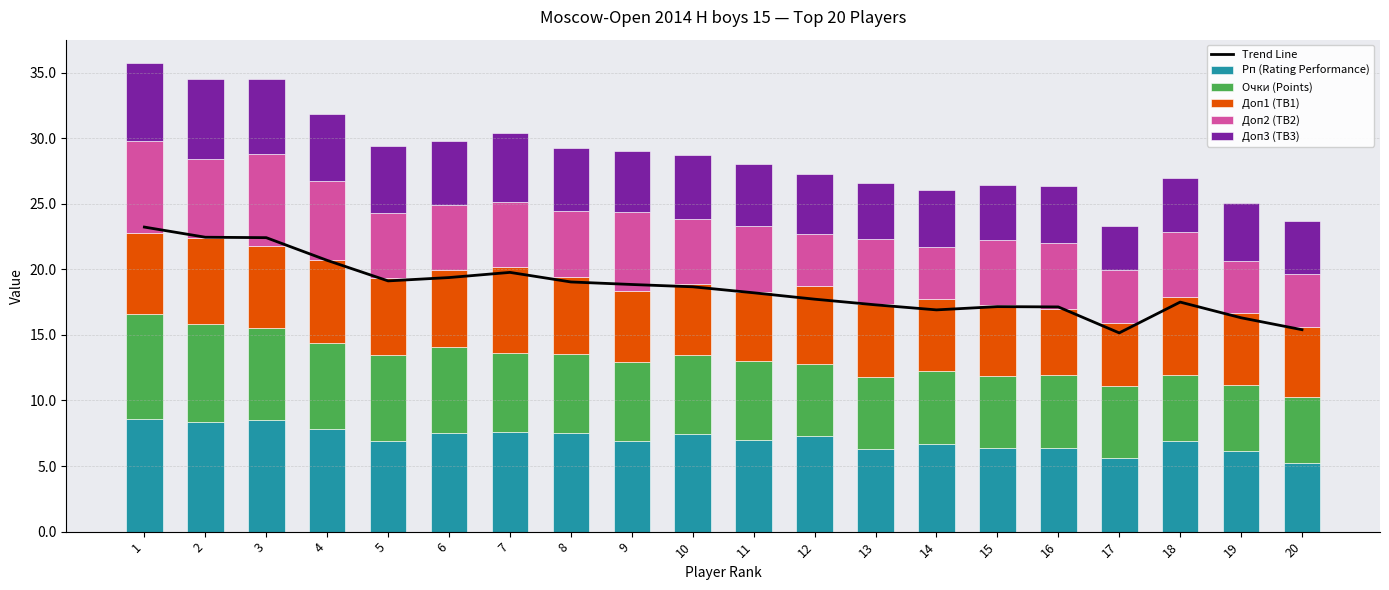

Reading left to right, what are all the values shown in this chart?

Trend Line: 23.2	22.4	22.4	20.7	19.1	19.4	19.8	19.0	18.8	18.7	18.2	17.7	17.3	16.9	17.2	17.1	15.2	17.5	16.3	15.4
Рп (Rating Performance): 8.6	8.3	8.5	7.9	6.9	7.6	7.6	7.5	6.9	7.4	7.0	7.3	6.3	6.7	6.4	6.4	5.6	6.9	6.1	5.2
Очки (Points): 8.0	7.5	7.0	6.5	6.5	6.5	6.0	6.0	6.0	6.0	6.0	5.5	5.5	5.5	5.5	5.5	5.5	5.0	5.0	5.0
Доп1 (TB1): 6.2	6.5	6.2	6.4	5.9	5.9	6.5	5.9	5.4	5.4	5.3	5.9	5.5	5.5	5.4	5.1	4.8	5.9	5.5	5.4
Доп2 (TB2): 7.0	6.0	7.0	6.0	5.0	5.0	5.0	5.0	6.0	5.0	5.0	4.0	5.0	4.0	5.0	5.0	4.0	5.0	4.0	4.0
Доп3 (TB3): 5.9	6.1	5.7	5.1	5.1	4.9	5.2	4.9	4.6	4.9	4.7	4.6	4.3	4.3	4.1	4.4	3.4	4.0	4.4	4.0